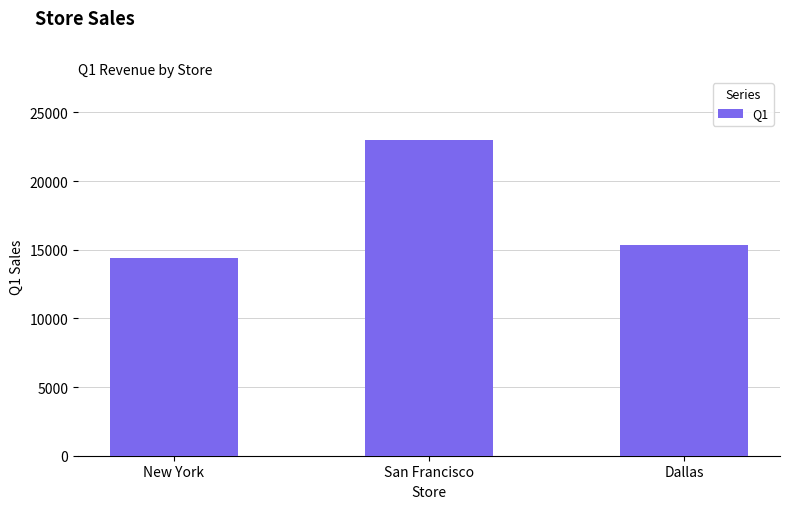

The value at New York is 14381. True or false?

True